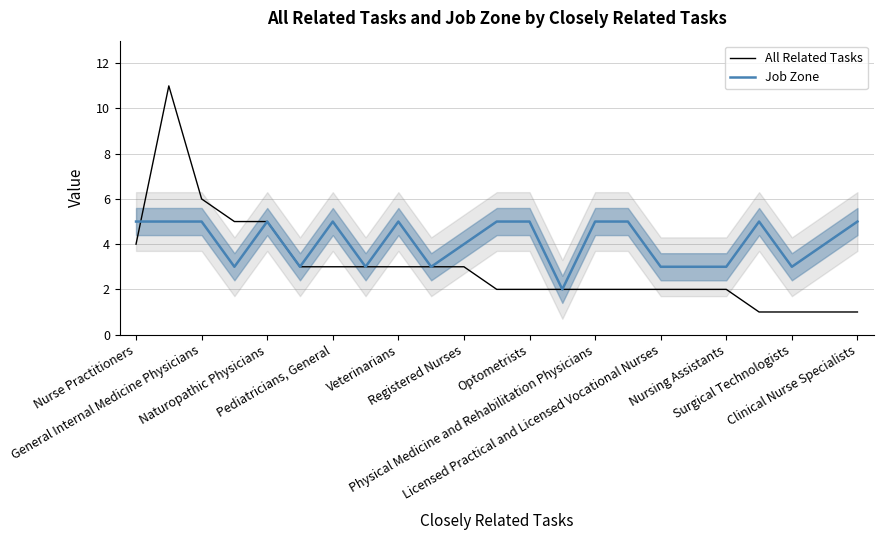

Rank the series by their maximum value, from highest to lowest.

All Related Tasks, Job Zone